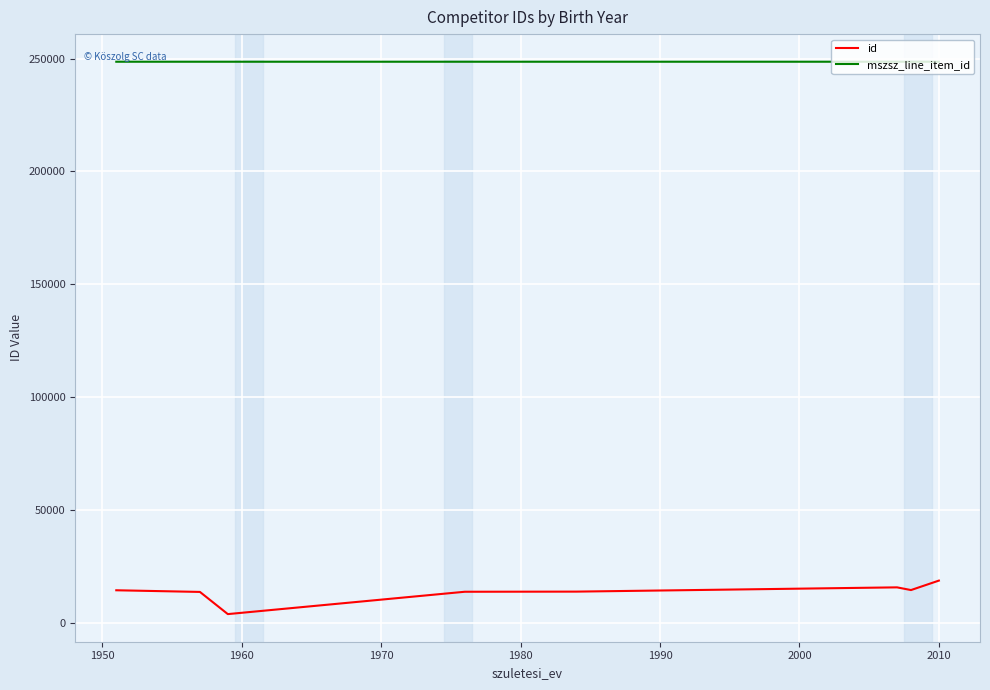

List the series in order of their overall mean, highest first.

mszsz_line_item_id, id